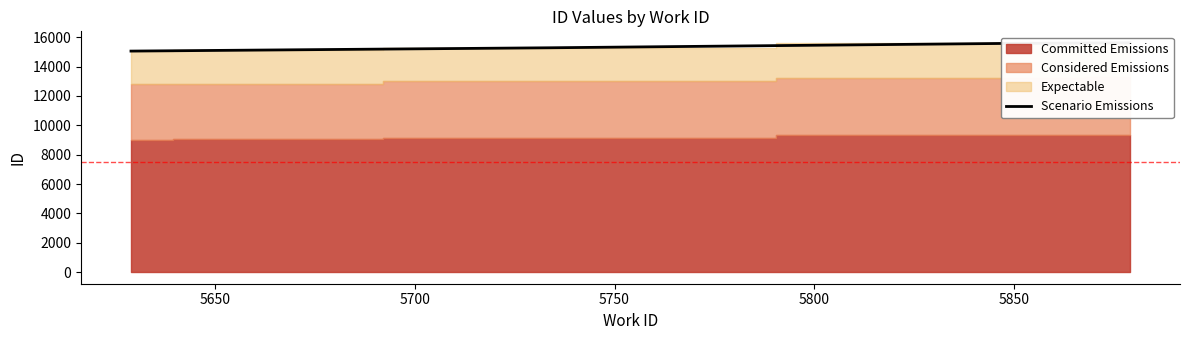

What is the change in value from 5650 to 5850?

+519